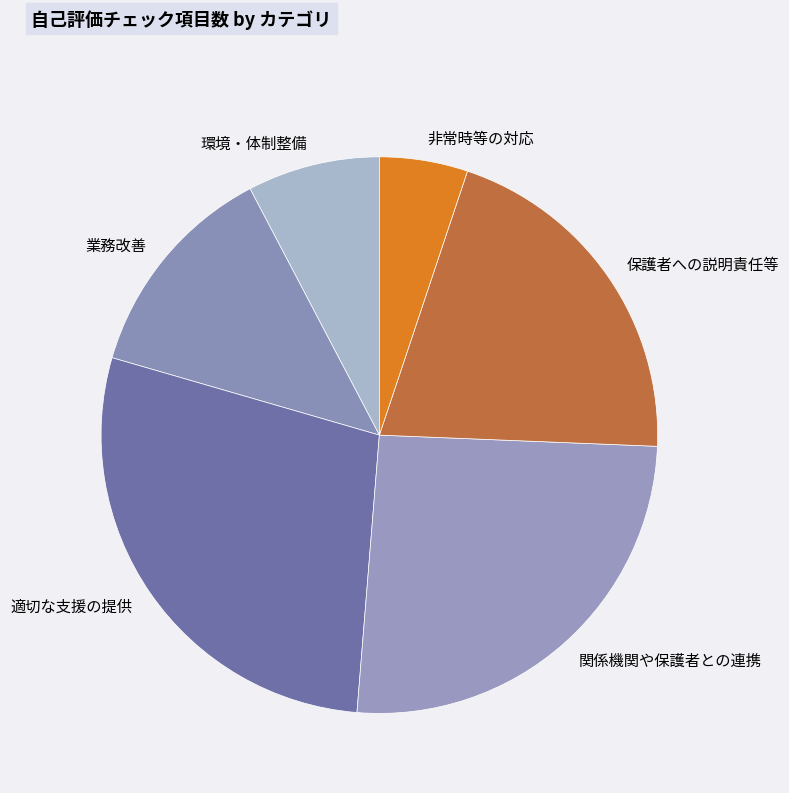

How many slices are in this pie chart?

6